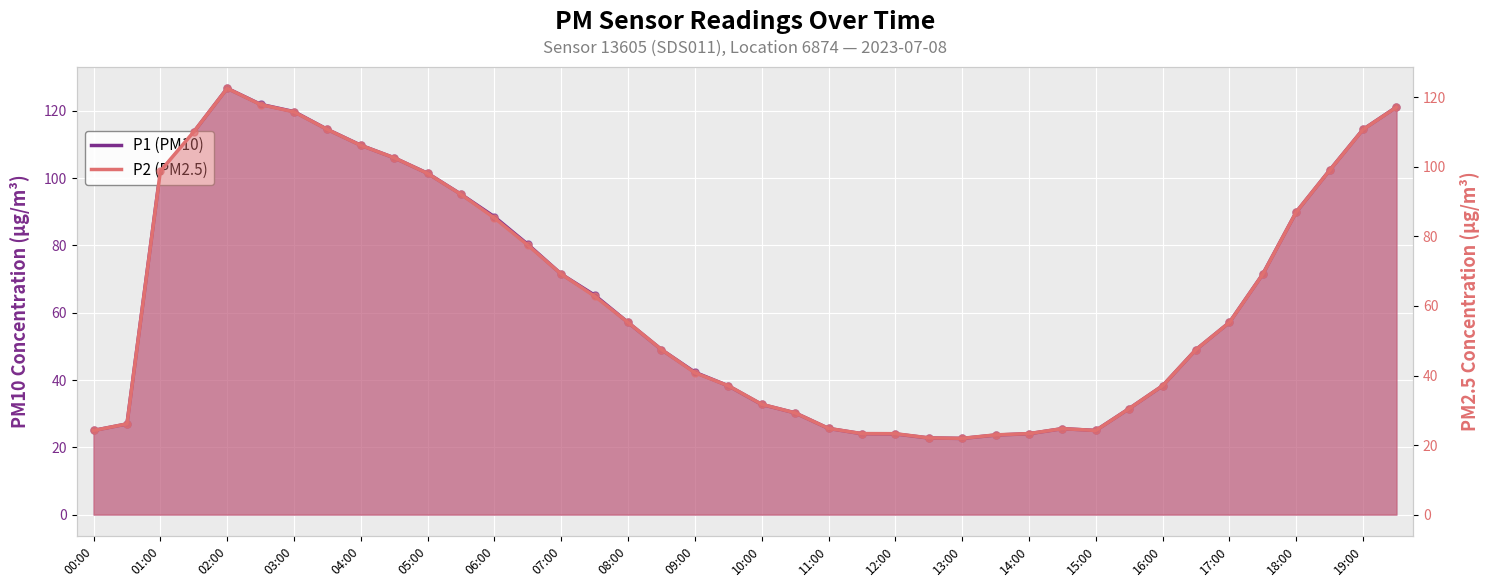

Which series has the largest total across all categories?

P1 (PM10) line